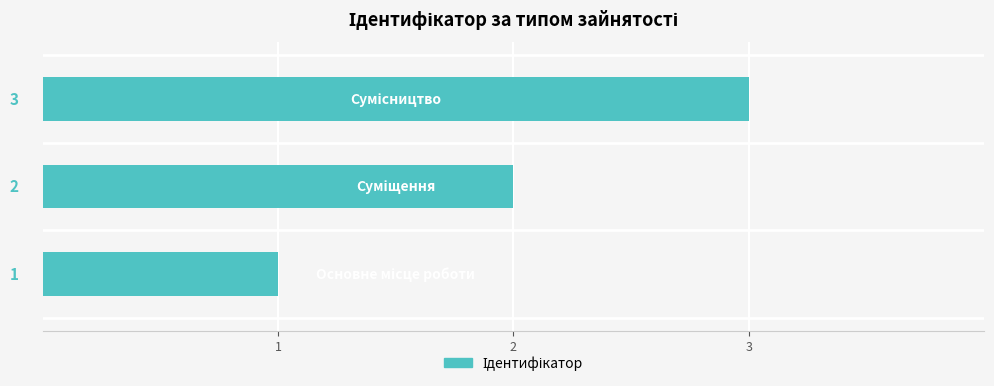

What is the average value?

2